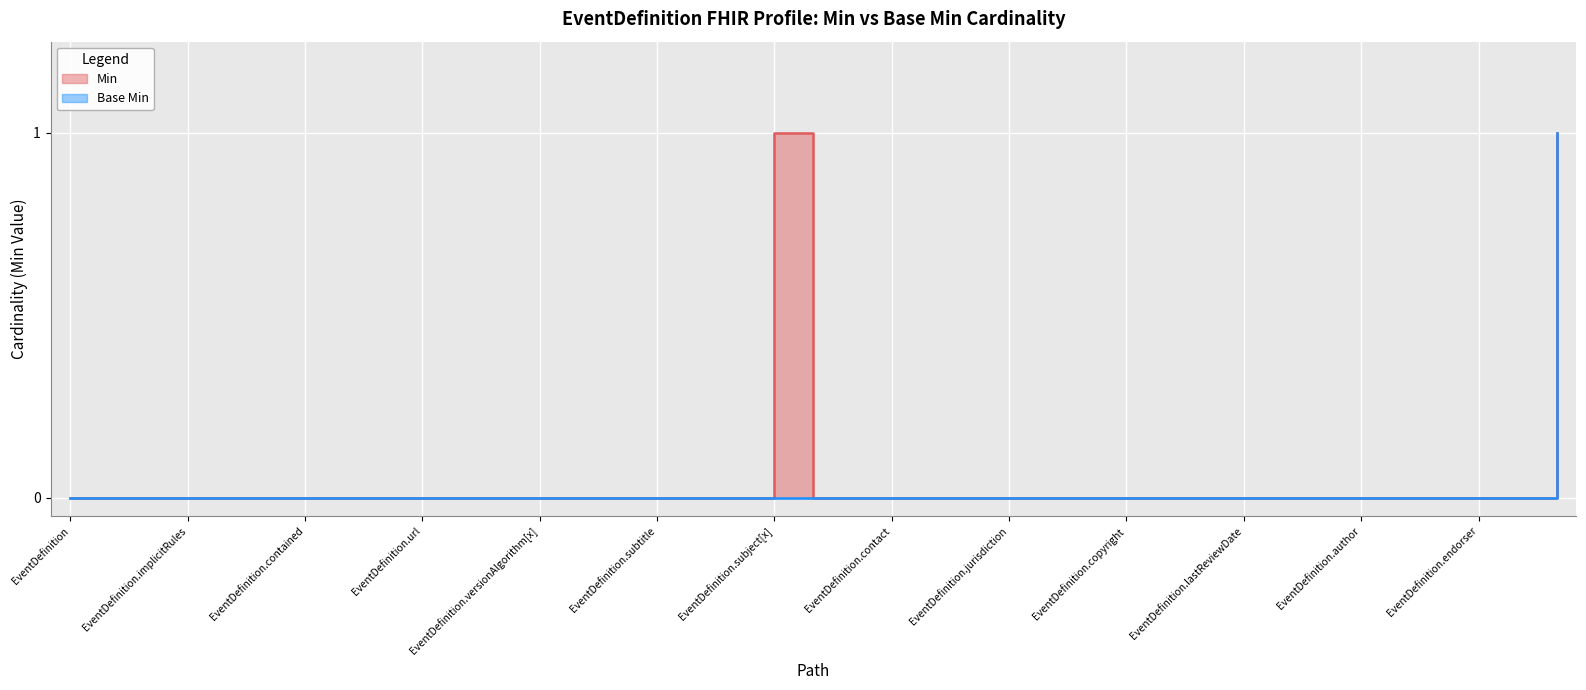

How many lines are shown in the chart?

2